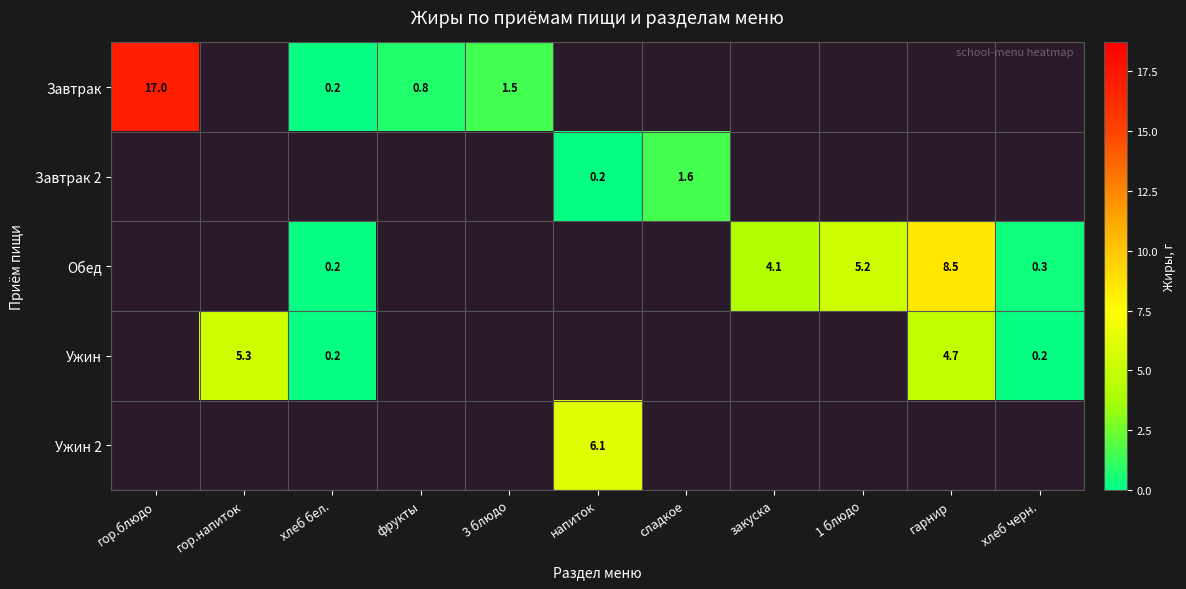

The Завтрак 2 series shows 0.8 at сладкое. True or false?

False